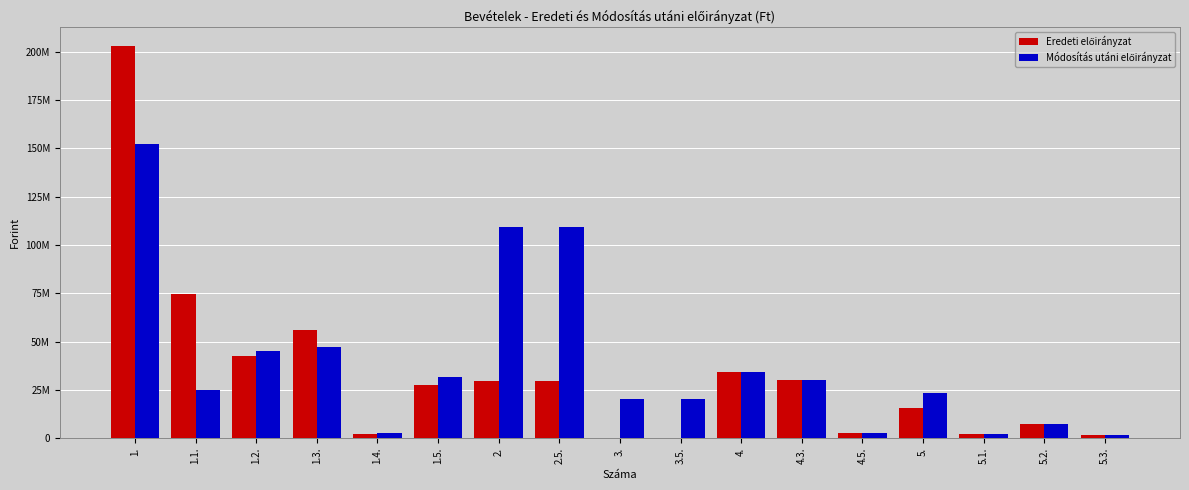

Are the bars grouped side by side (vs. stacked)?

Yes